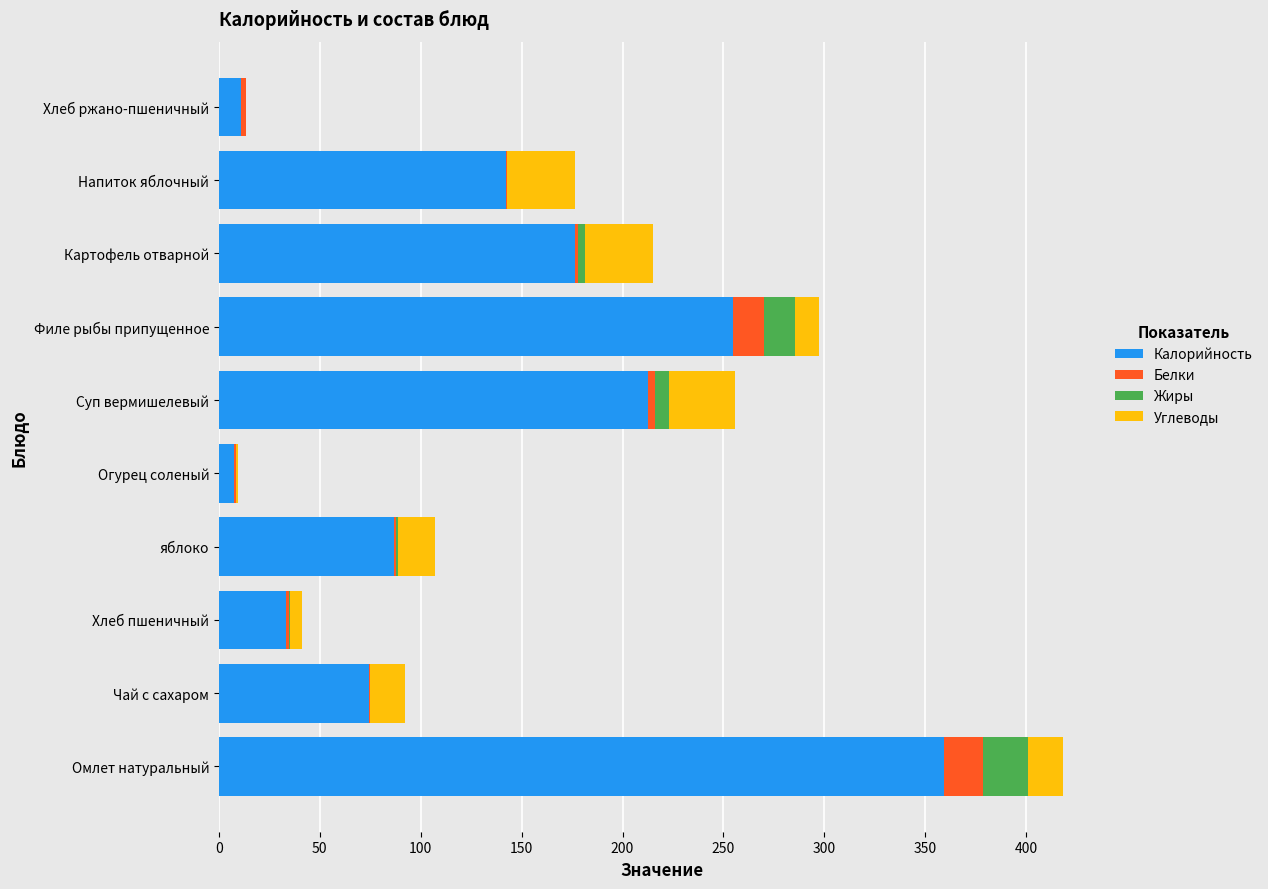

Is it true that Калорийность equals 449.5 at Филе рыбы припущенное?

False